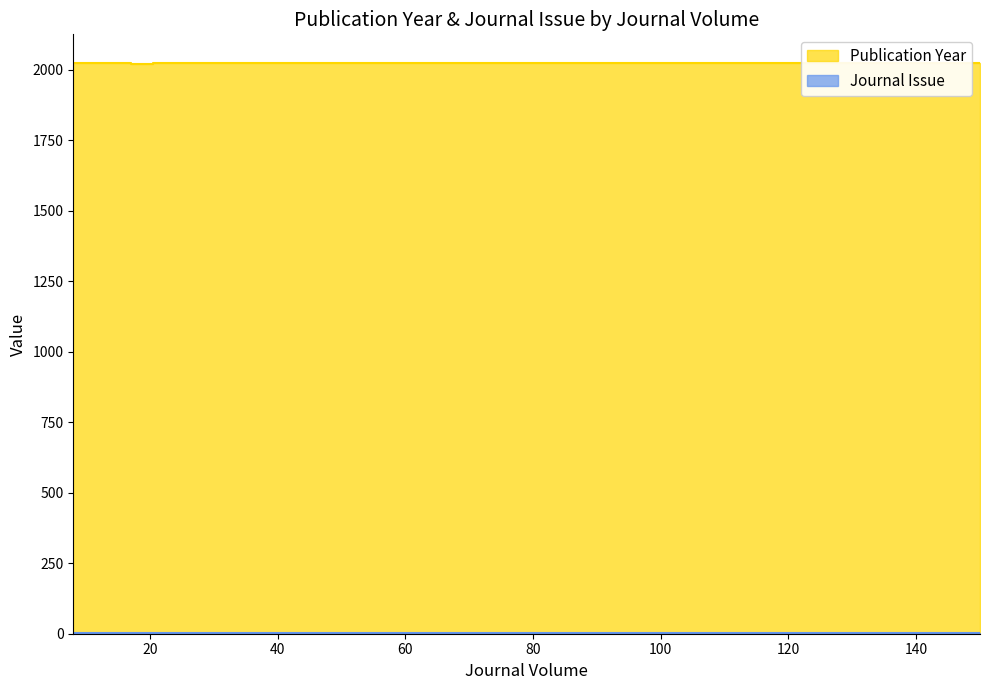

What are all the series names shown in the legend?

Publication Year, Journal Issue